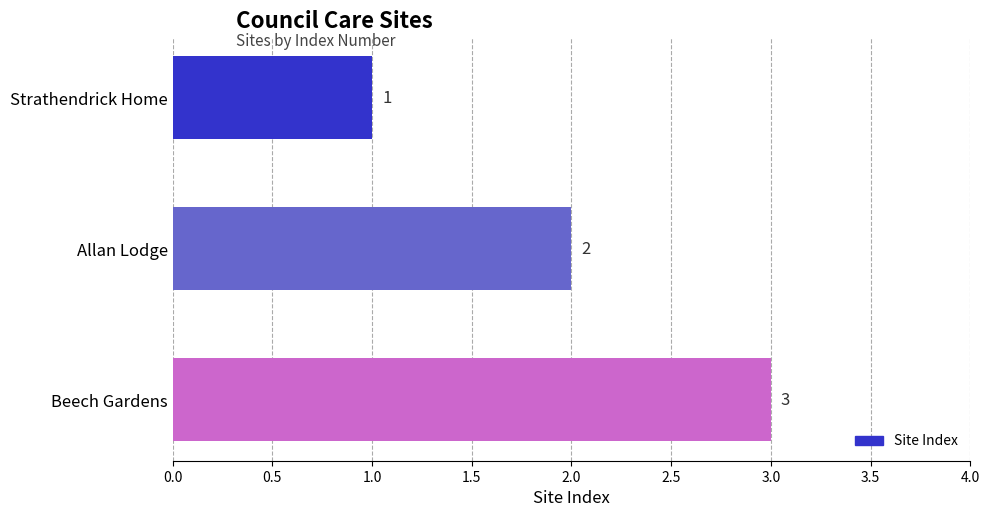

What is the change in value from Strathendrick Home to Allan Lodge?

+1